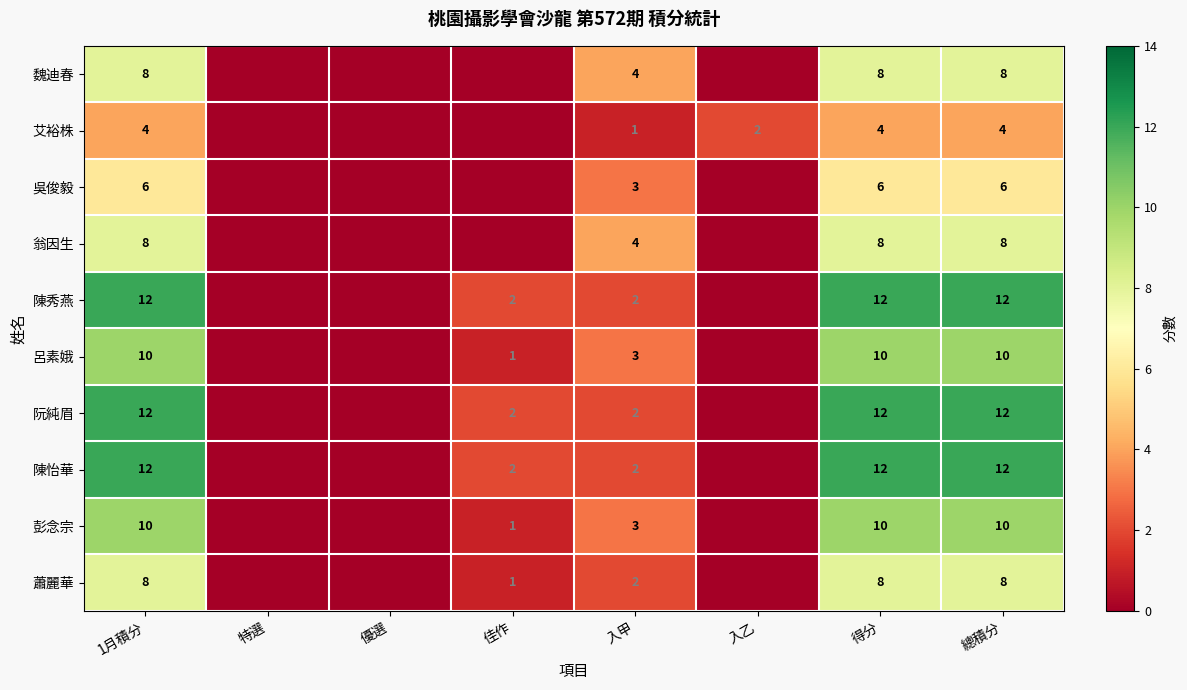

Is the value of 陳秀燕 at 入甲 greater than the value of 魏迪春 at 1月積分?

No